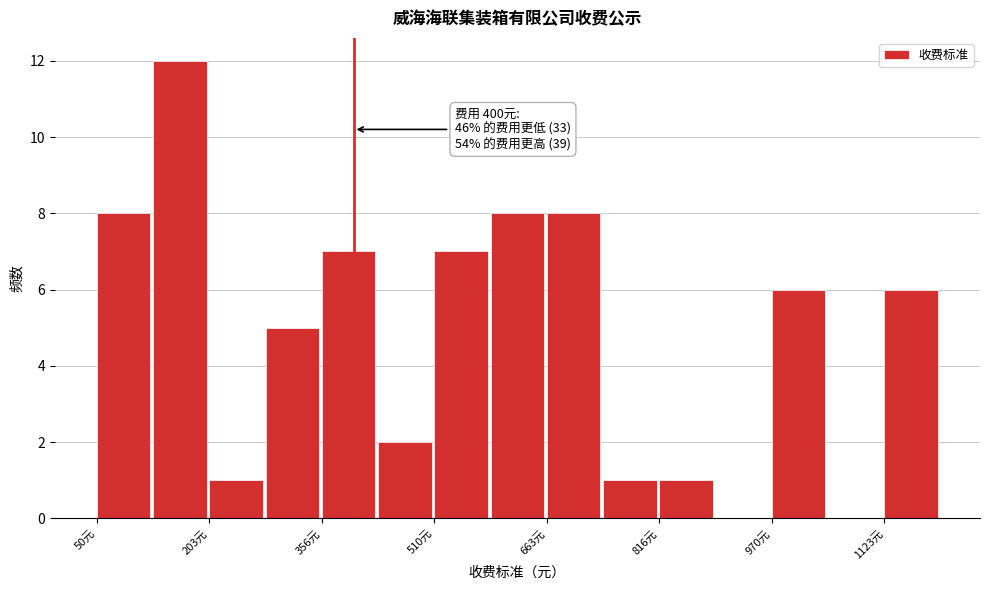

Read against the x-axis, roughly where is the centre of the tallest bar?

160